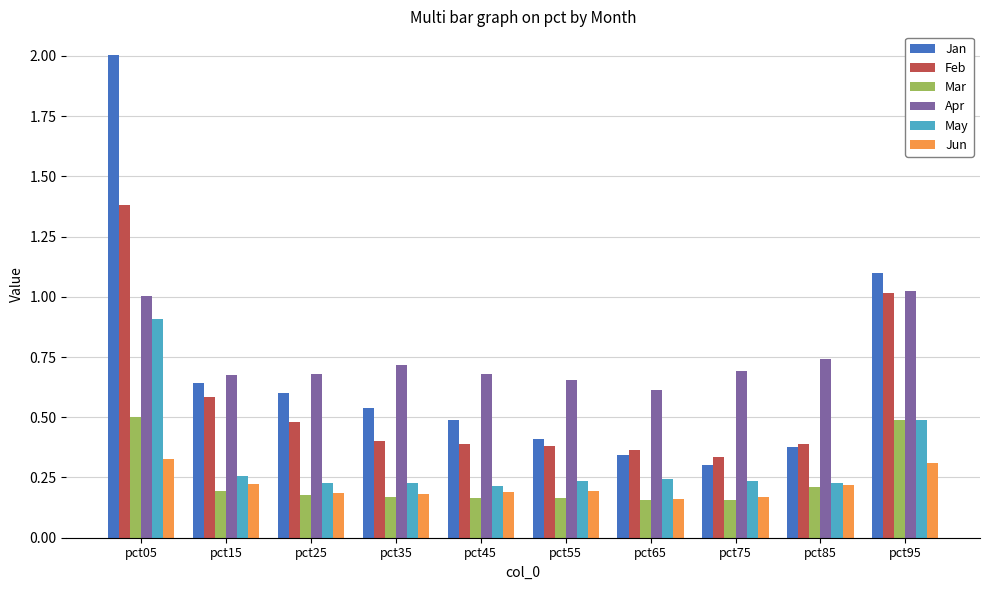

At which category is the sum across all series the highest?

pct05